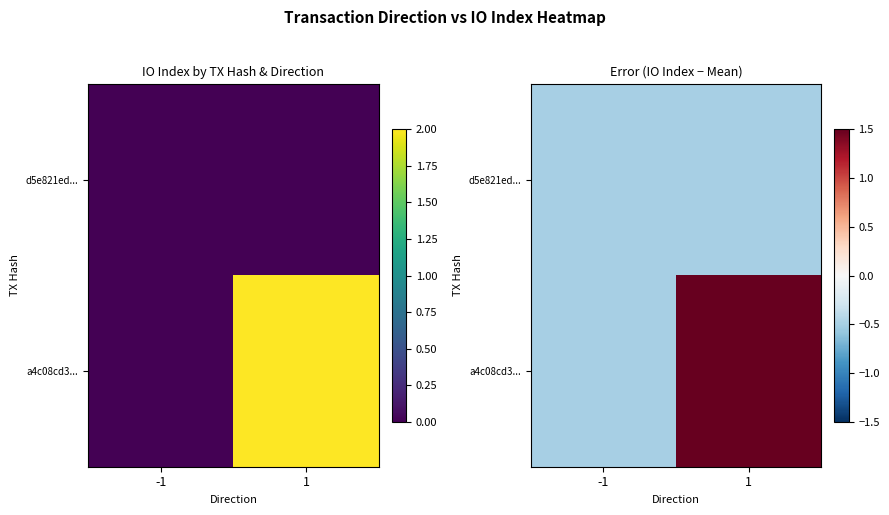

True or false: a4c08cd3... has a value of -0.5 at -1.

True